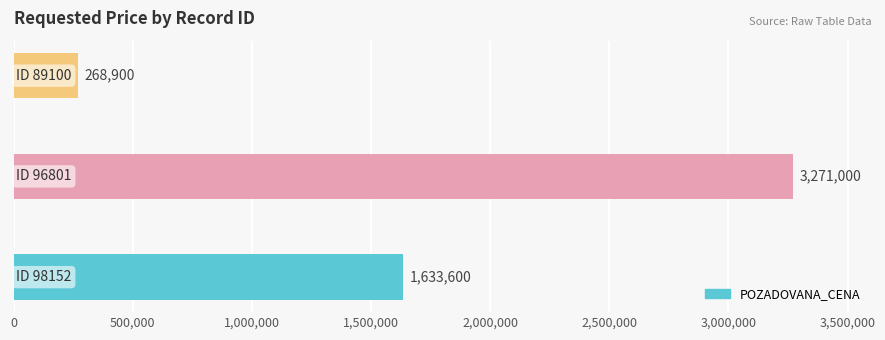

What is the sum of all values?

5173500